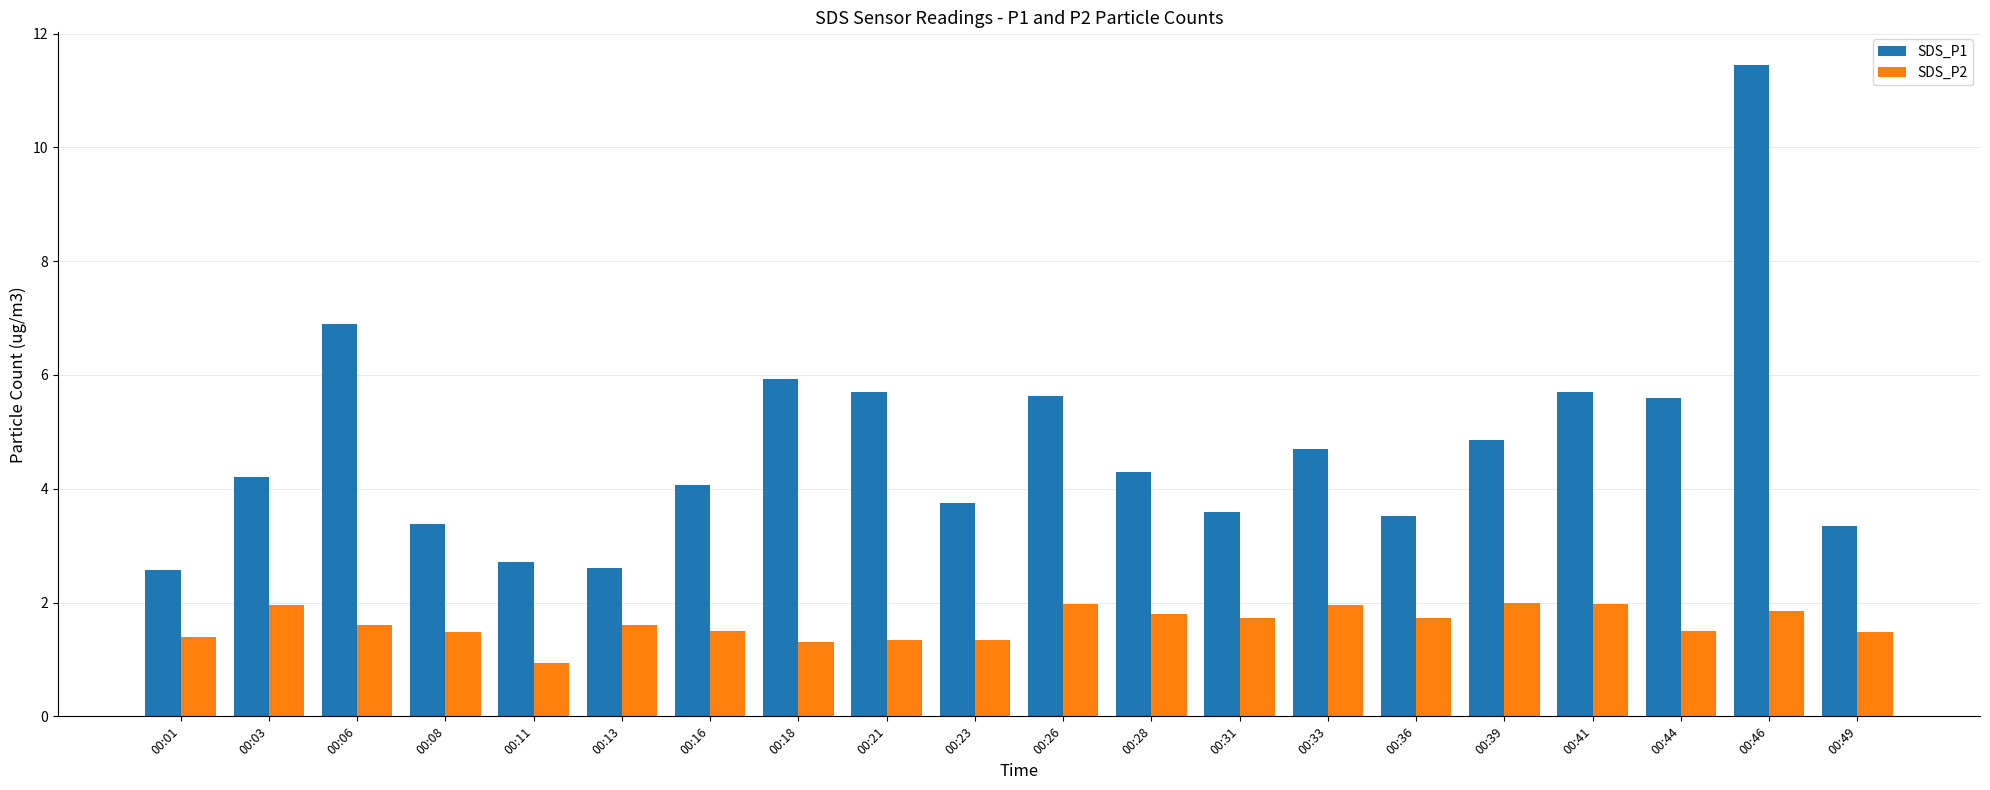

Which category has the lowest value across all series?

00:11